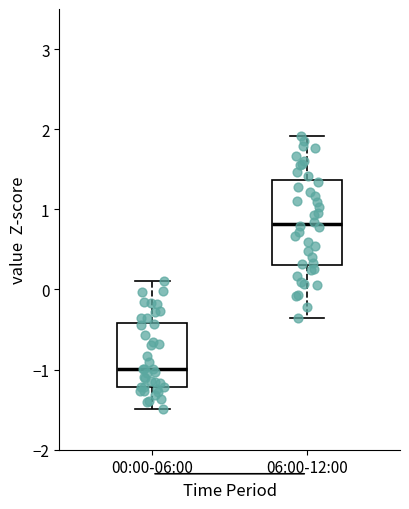

Where does the lower whisker of the box for 00:00-06:00 end on the y-axis? The values are not printed on the chart, so give them approximately, as read against the axis.

-1.5